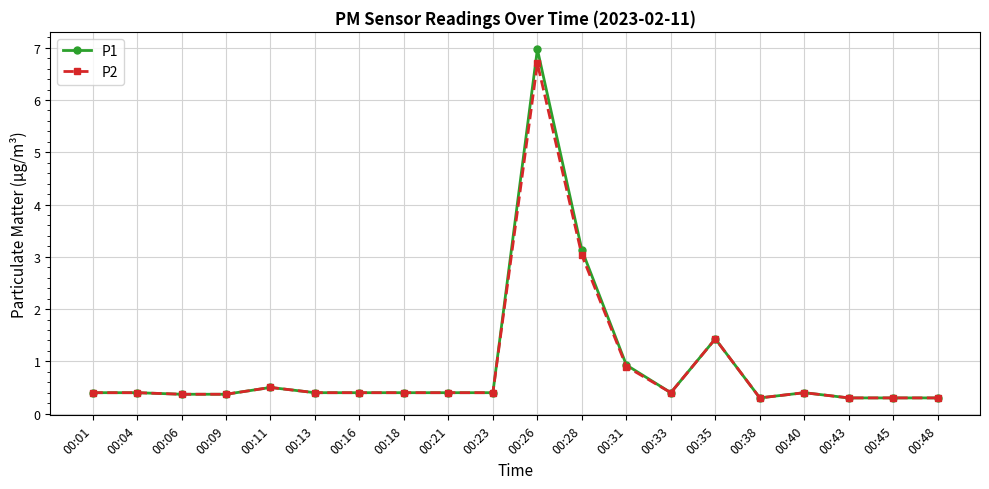

What is the highest value of the P1 series?

7.0